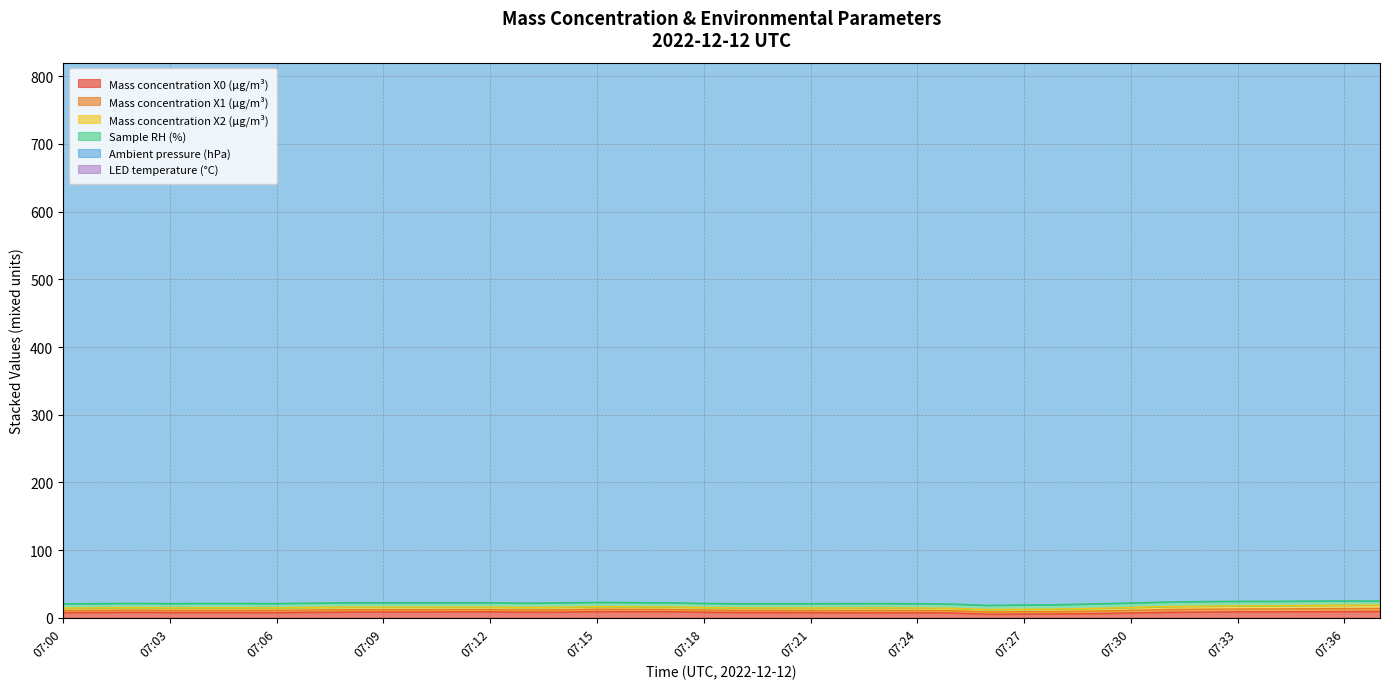

How many categories are shown in the chart?

38